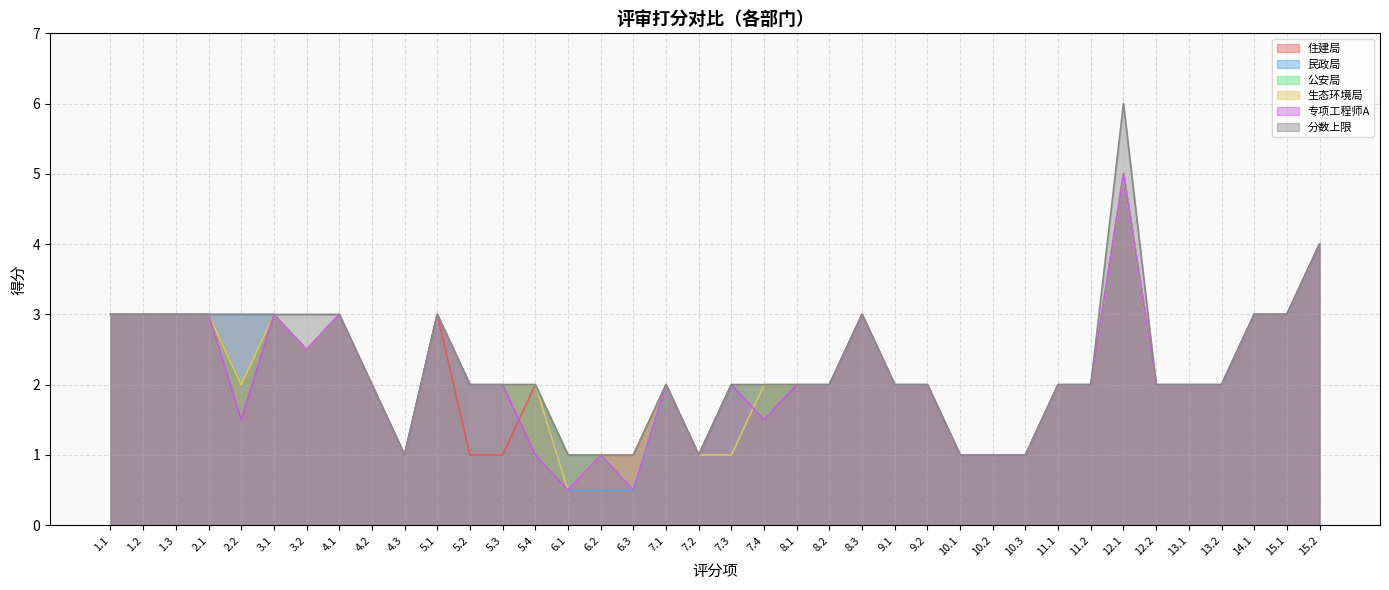

How many interior local peaks does the 专项工程师A series have?

8